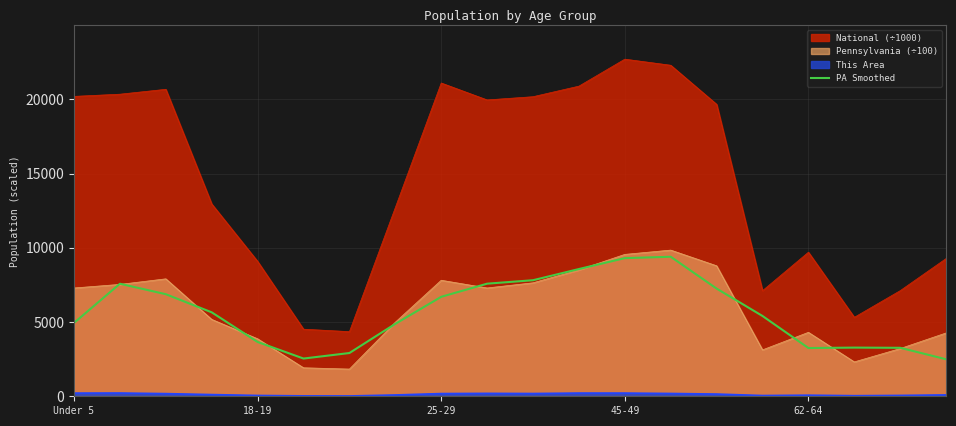

What is the minimum value shown in the chart?

22.0